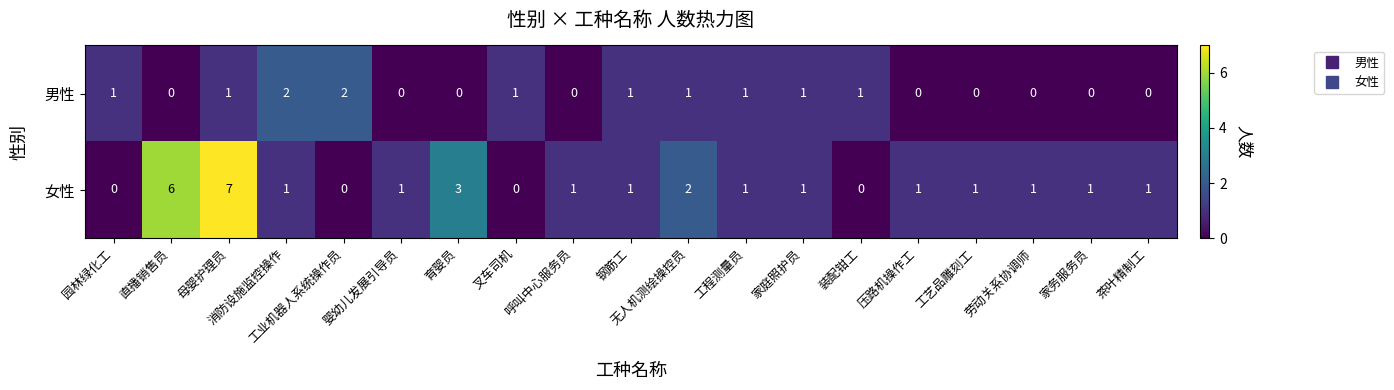

Rank the series at 育婴员 from lowest to highest value.

男性, 女性